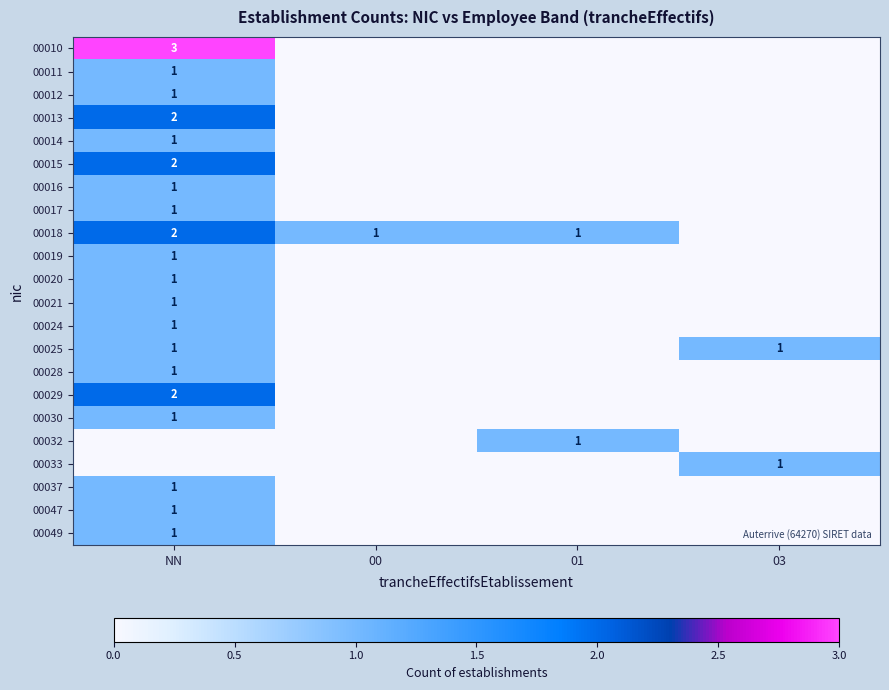

The value of 00024 at NN is 1. True or false?

True